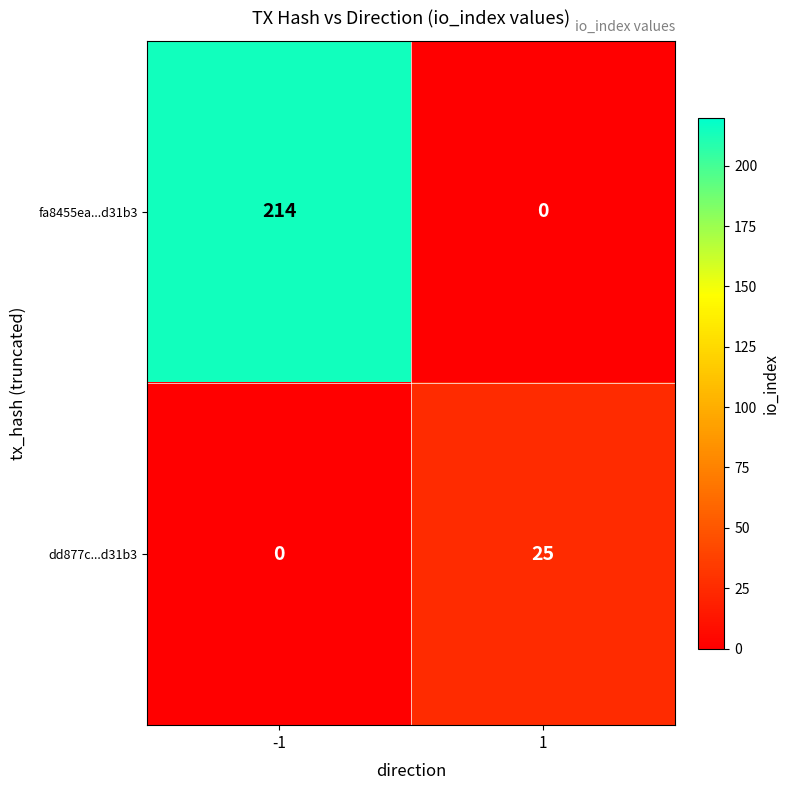

Between -1 and 1, which series saw the biggest shift?

fa8455ea...d31b3